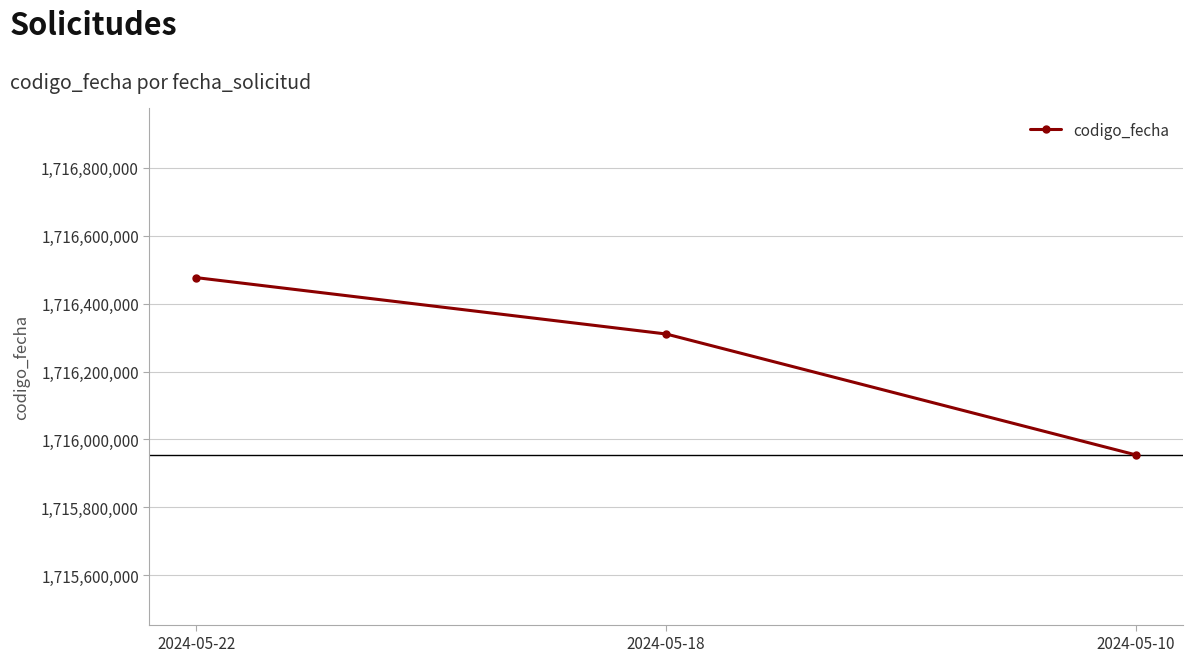

Rank the categories by value from highest to lowest.

2024-05-22, 2024-05-18, 2024-05-10